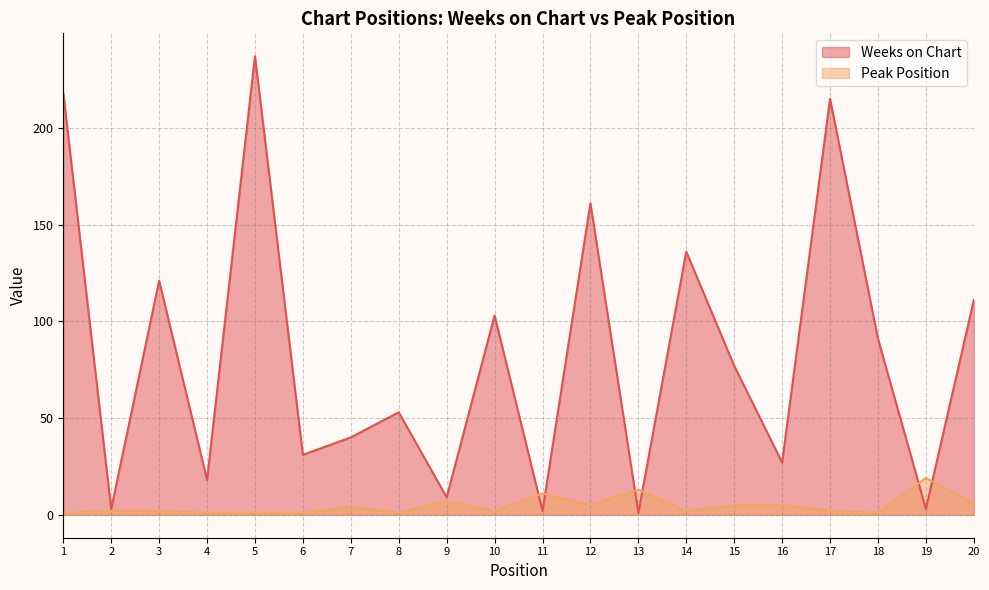

What is the difference between the maximum and second lowest values in the Peak Position series?

18